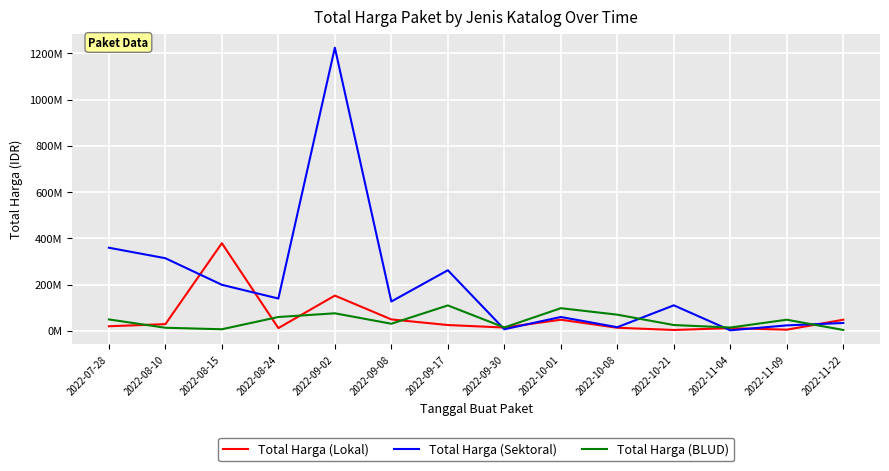

Does the chart have visible grid lines?

Yes